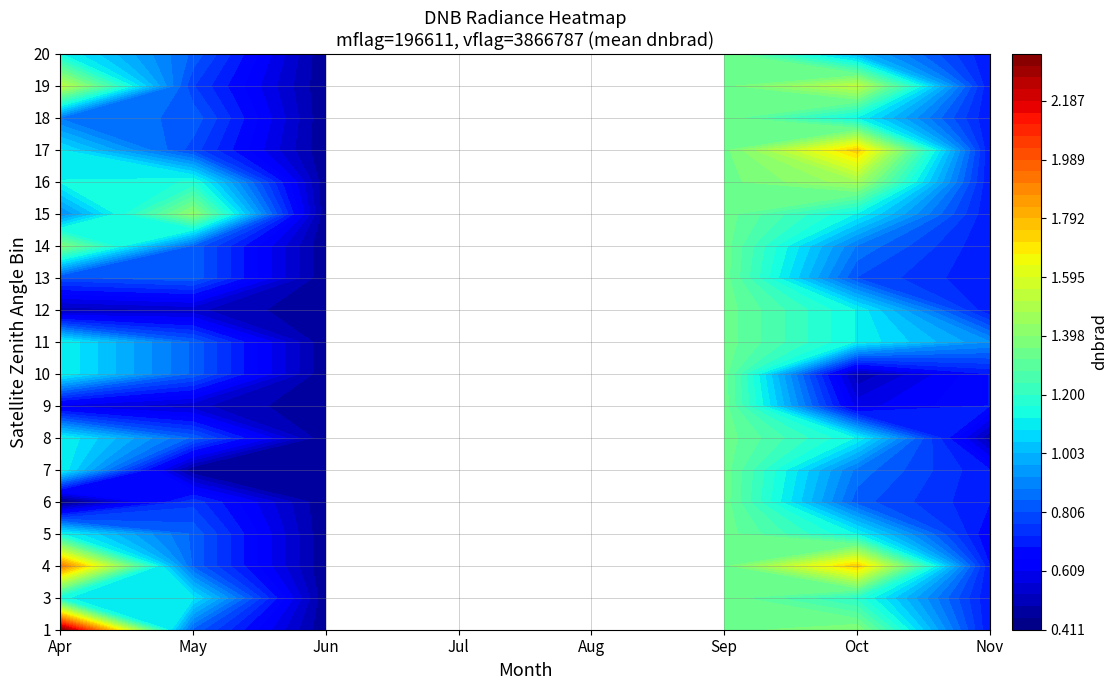

True or false: the data shows 0.8 at 13.

True